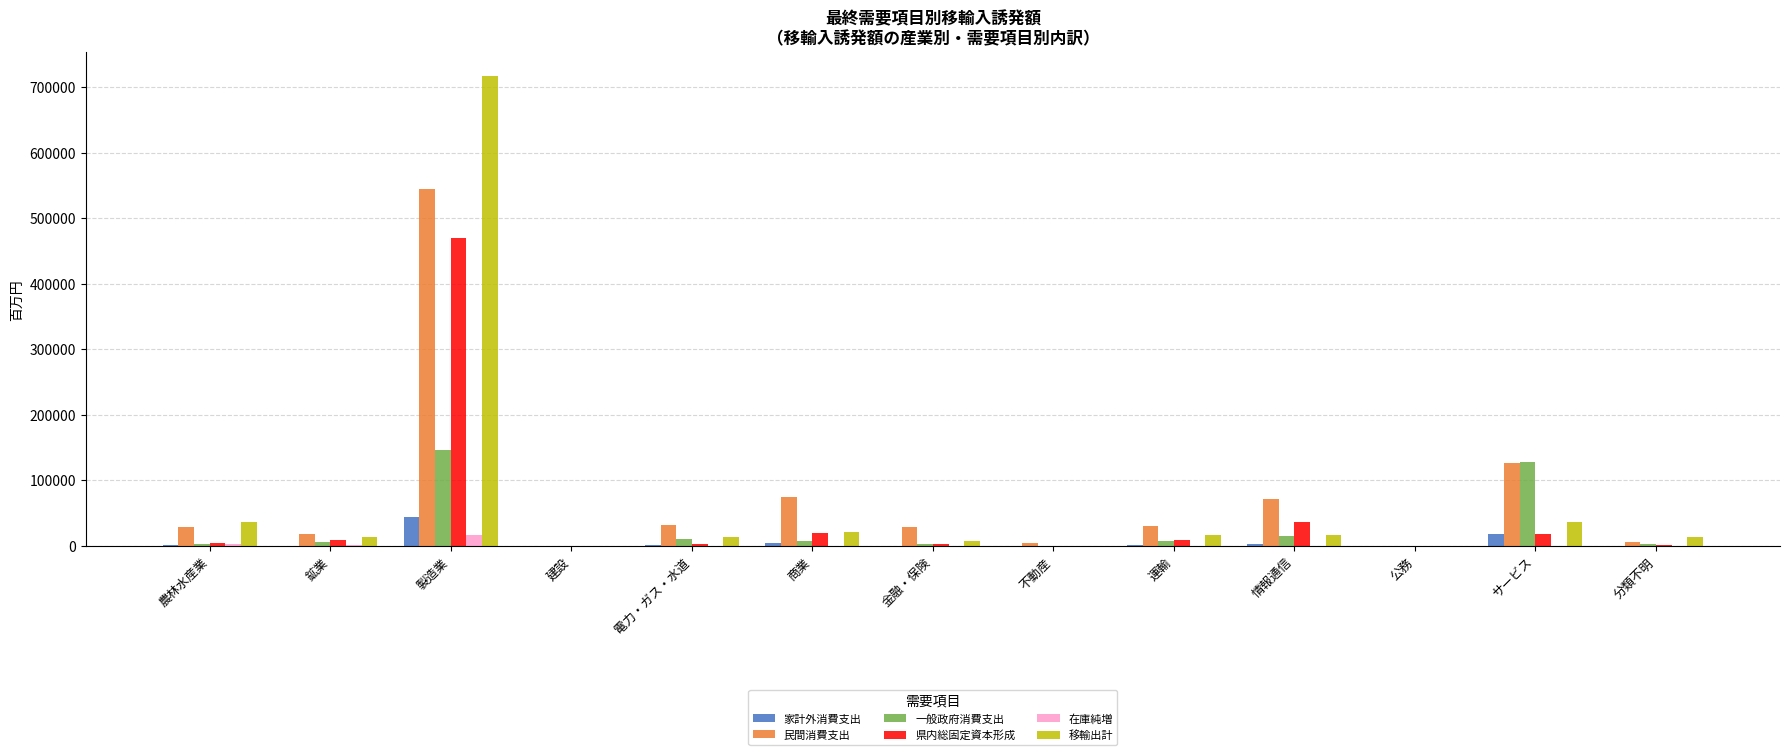

Is it true that 移輸出計 equals 35652.6 at サービス?

True